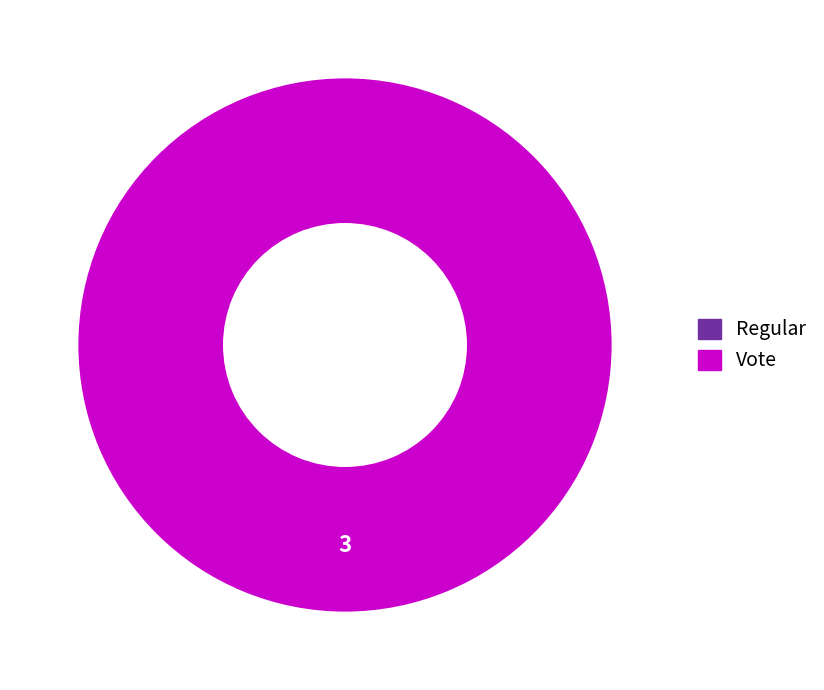

How much of the chart is everything except Regular?

100.0%